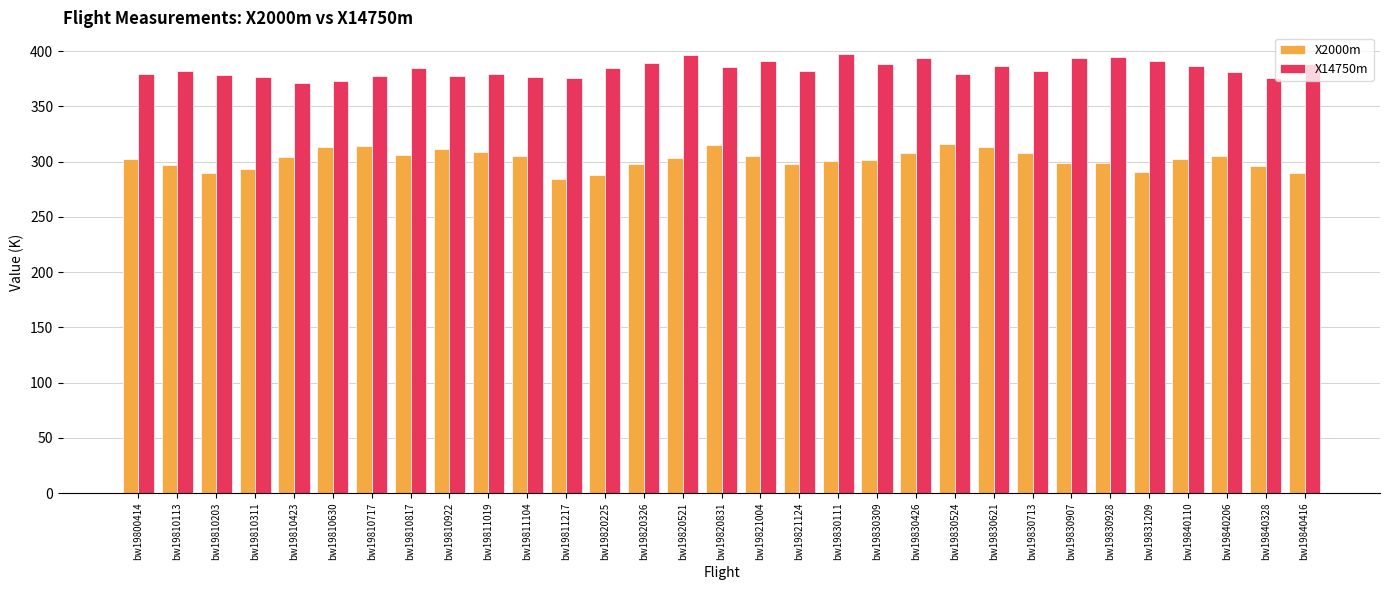

Between bw19810423 and bw19811217, which series saw the biggest shift?

X2000m